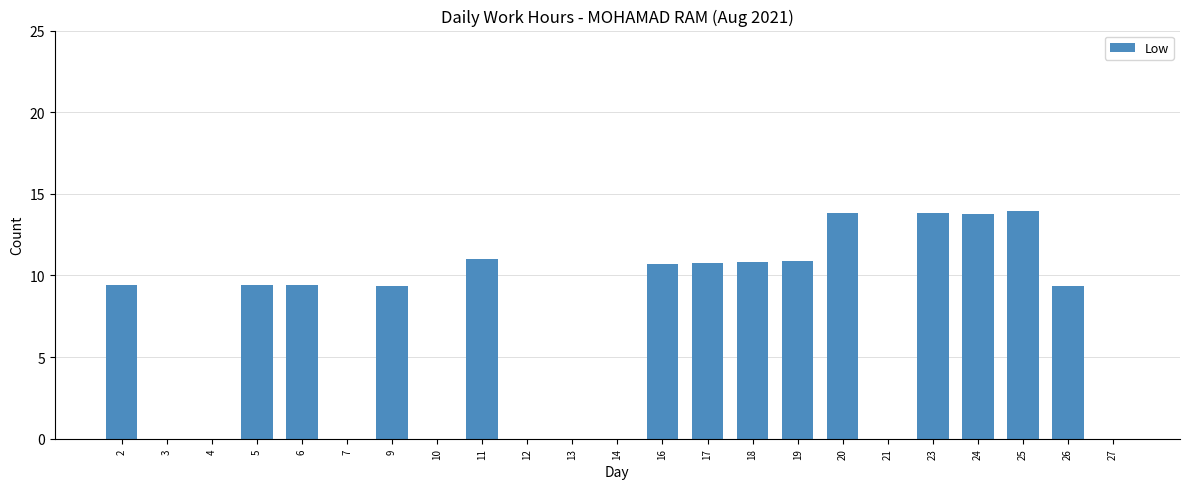

What is the change in value from 9 to 24?

+4.4